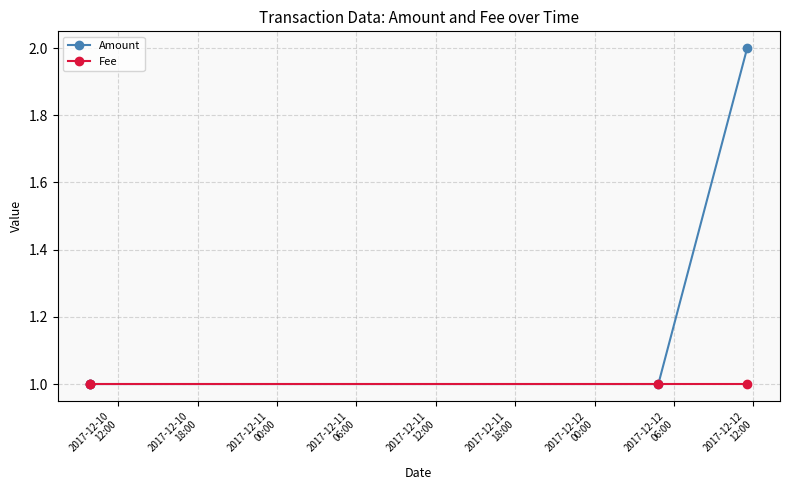

Is it true that Fee equals 0 at 2017-12-11
00:00?

False